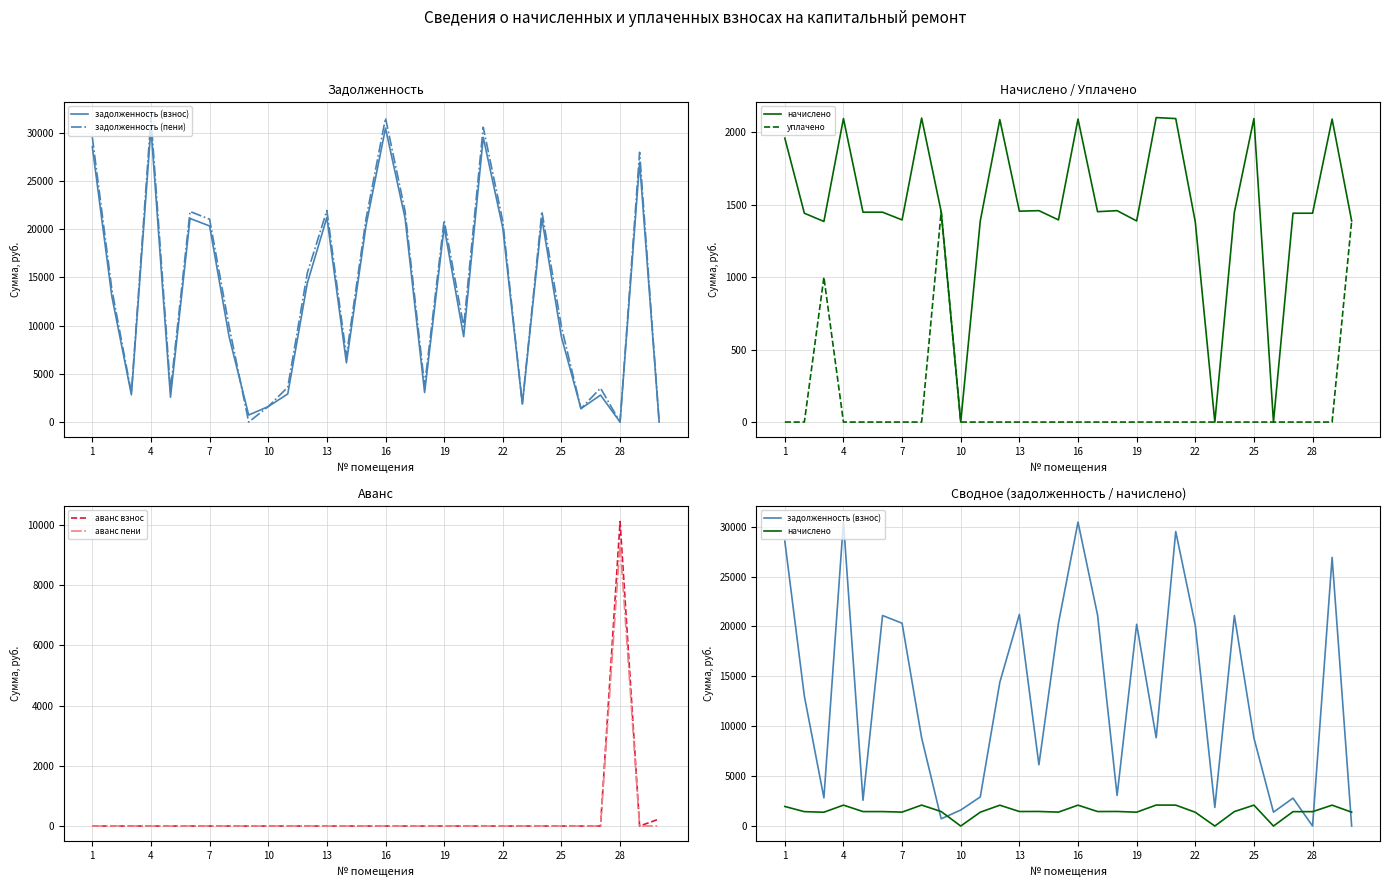

The value of аванс пени at 10 is -3731.4. True or false?

False